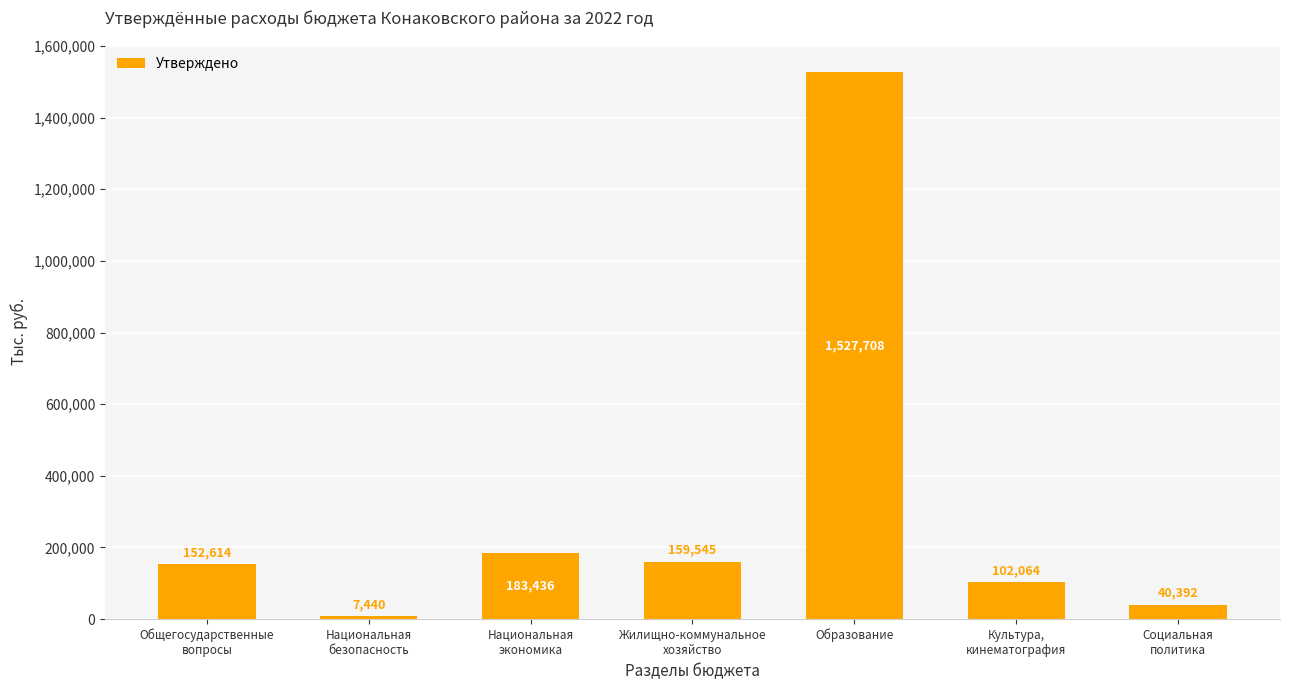

True or false: the data shows 1527708.2 at Образование.

True